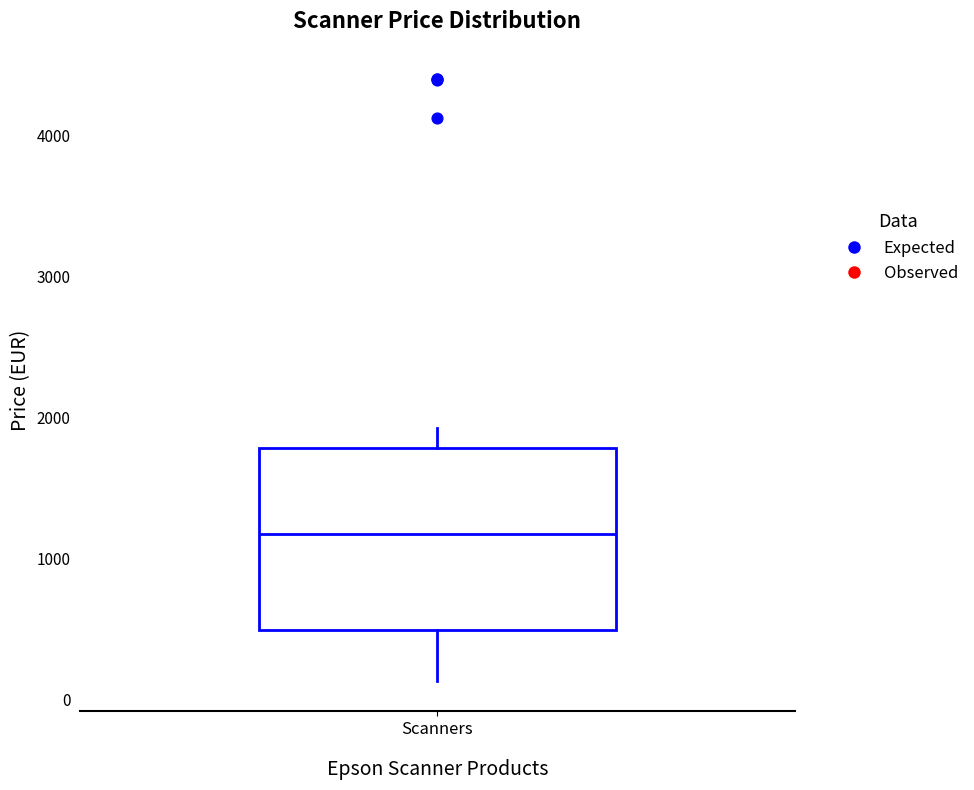

Transcribe this box plot: give where the median line is, the range the box spans, and where the two whiskers end, as read against the y-axis. The values are not printed on the chart, so give them approximately, as read against the axis.

median 1200, box 500 to 1800, whiskers 100 to 1900